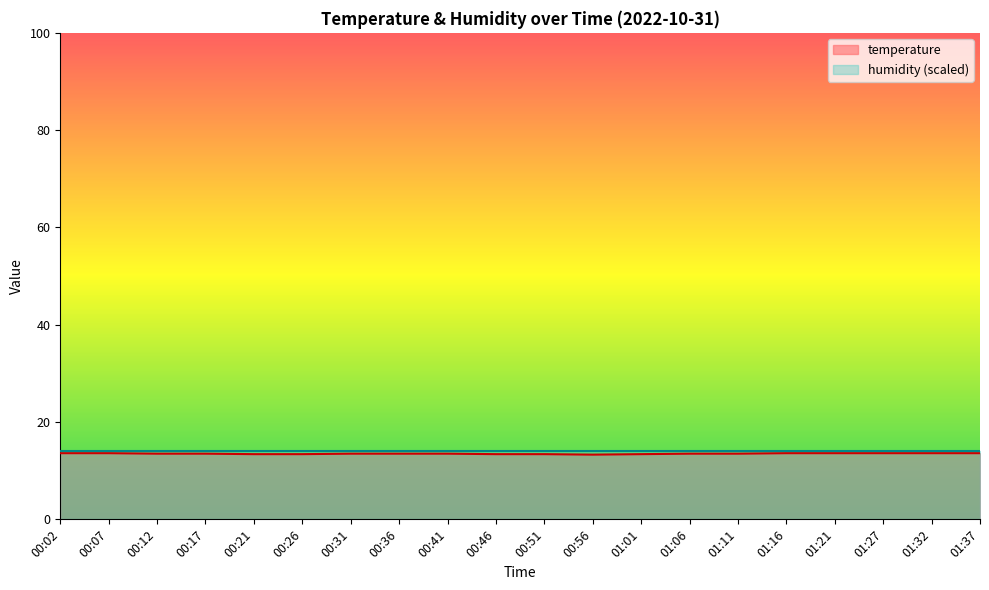

Where is the first local minimum?

00:56